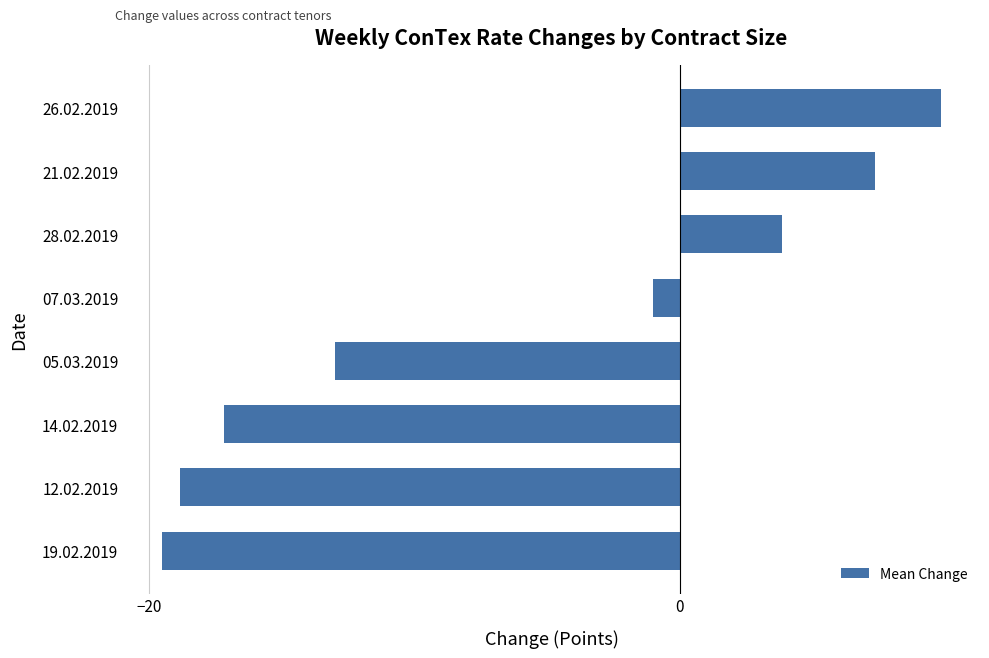

Reading bottom to top, transcribe all the data shown in this chart.

19.02.2019=-19.5	12.02.2019=-18.8	14.02.2019=-17.2	05.03.2019=-13.0	07.03.2019=-1.0	28.02.2019=3.8	21.02.2019=7.3	26.02.2019=9.8